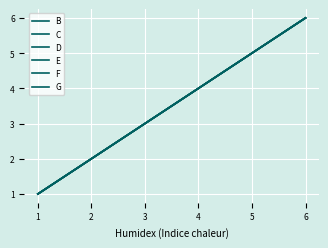

Does the chart have visible grid lines?

Yes